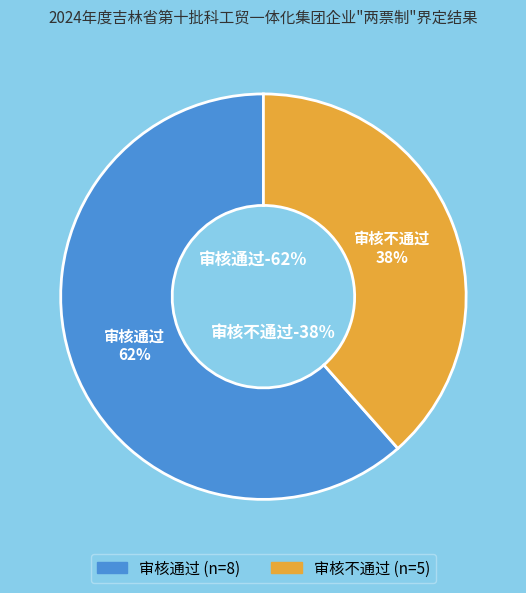

Do 审核不通过 and 审核通过 together represent more than half of the pie?

Yes